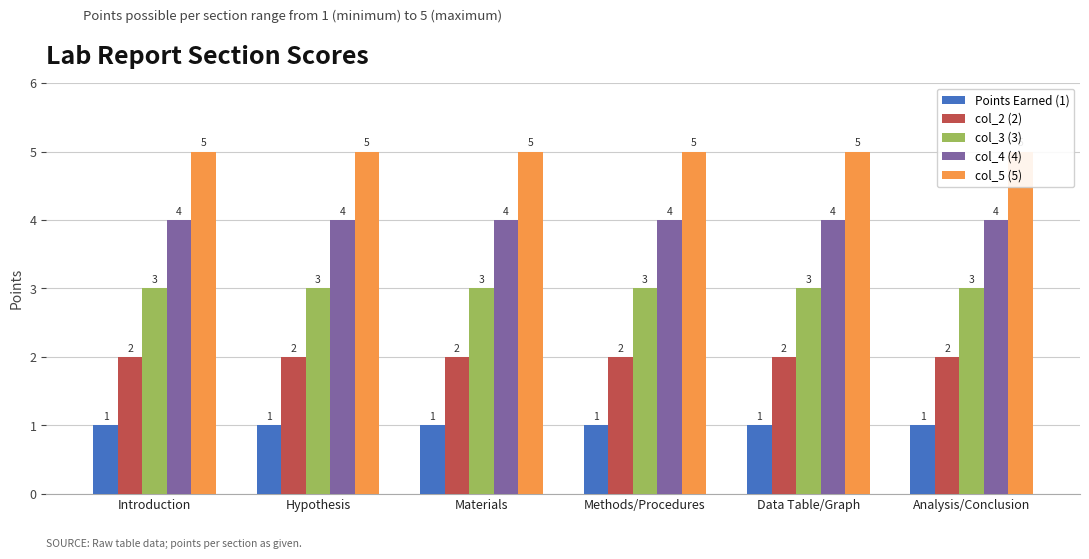

Reading right to left, transcribe all the data shown in this chart.

Points Earned (1): 1	1	1	1	1	1
col_2 (2): 2	2	2	2	2	2
col_3 (3): 3	3	3	3	3	3
col_4 (4): 4	4	4	4	4	4
col_5 (5): 5	5	5	5	5	5